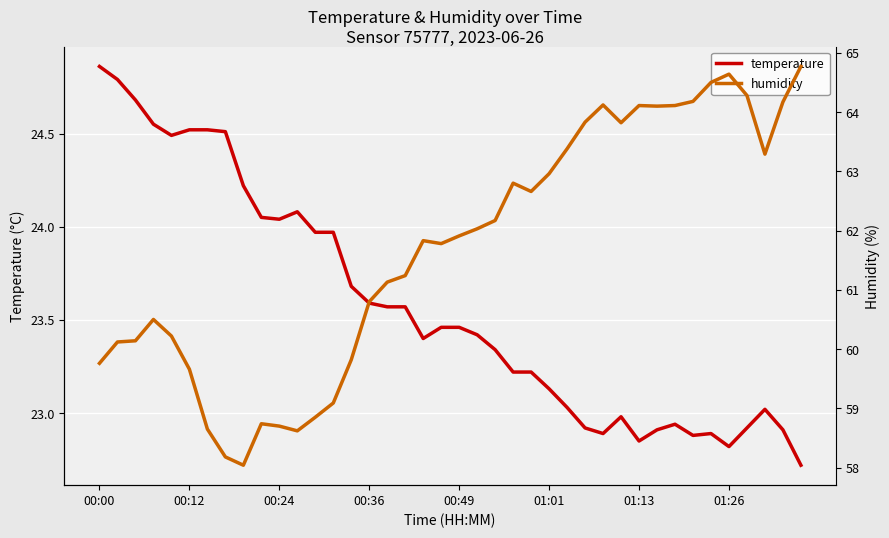

At how many categories does at least one series exceed 60?

29